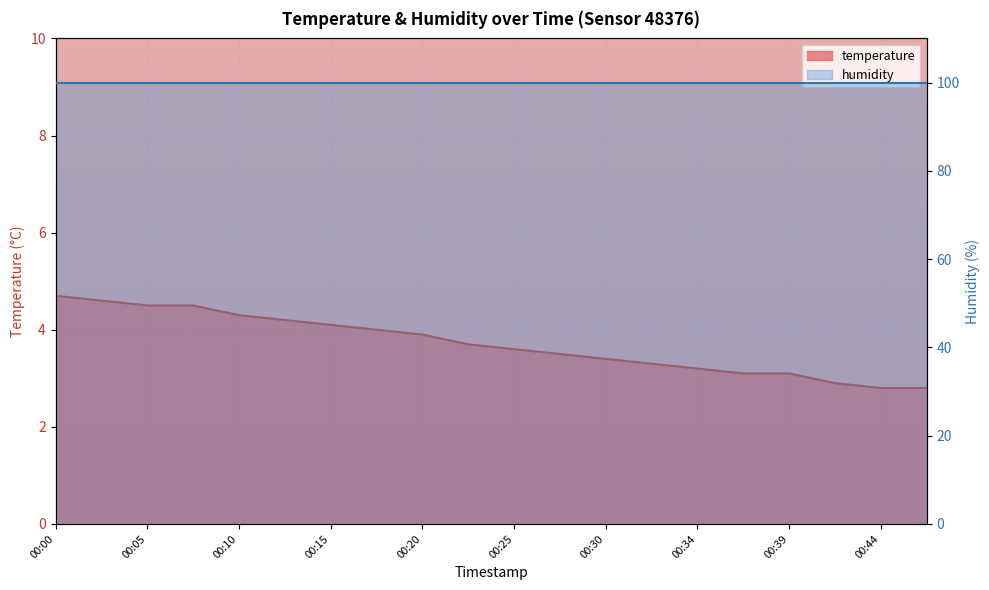

Which label corresponds to the smallest value in the chart?

00:44